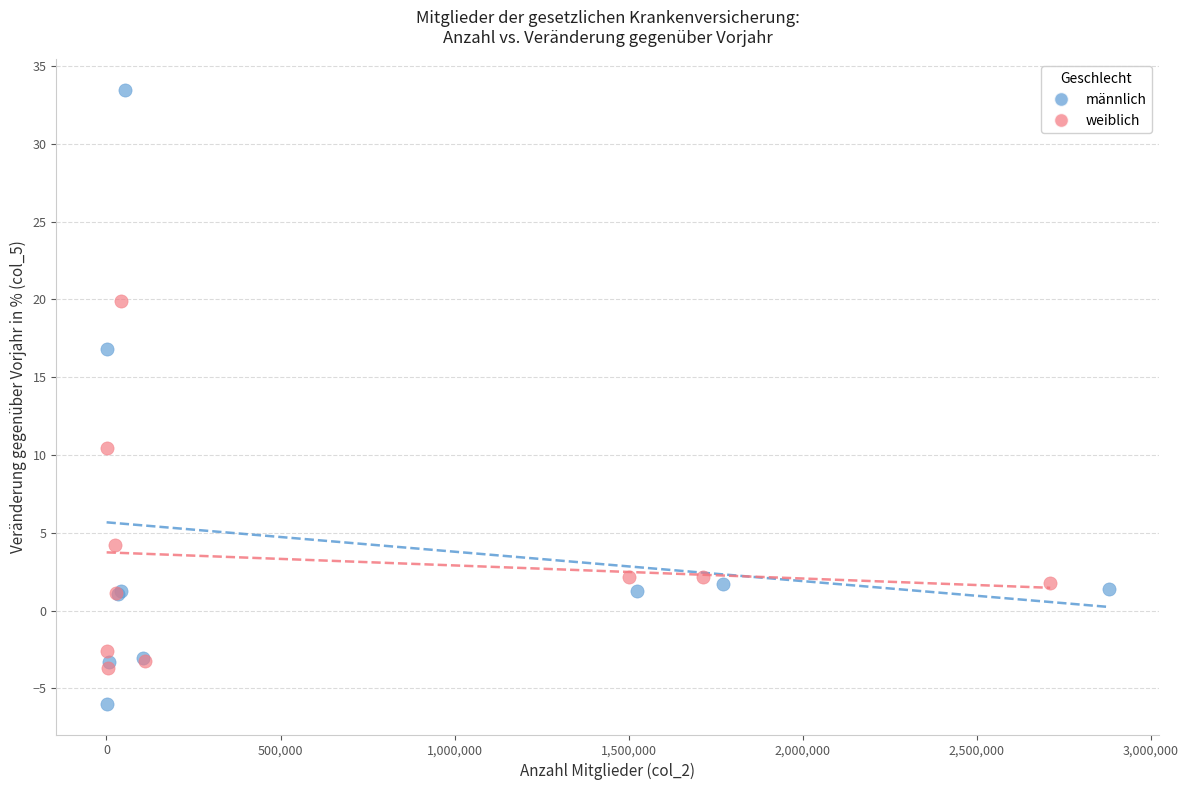

Which series has the widest spread of Y values?

männlich